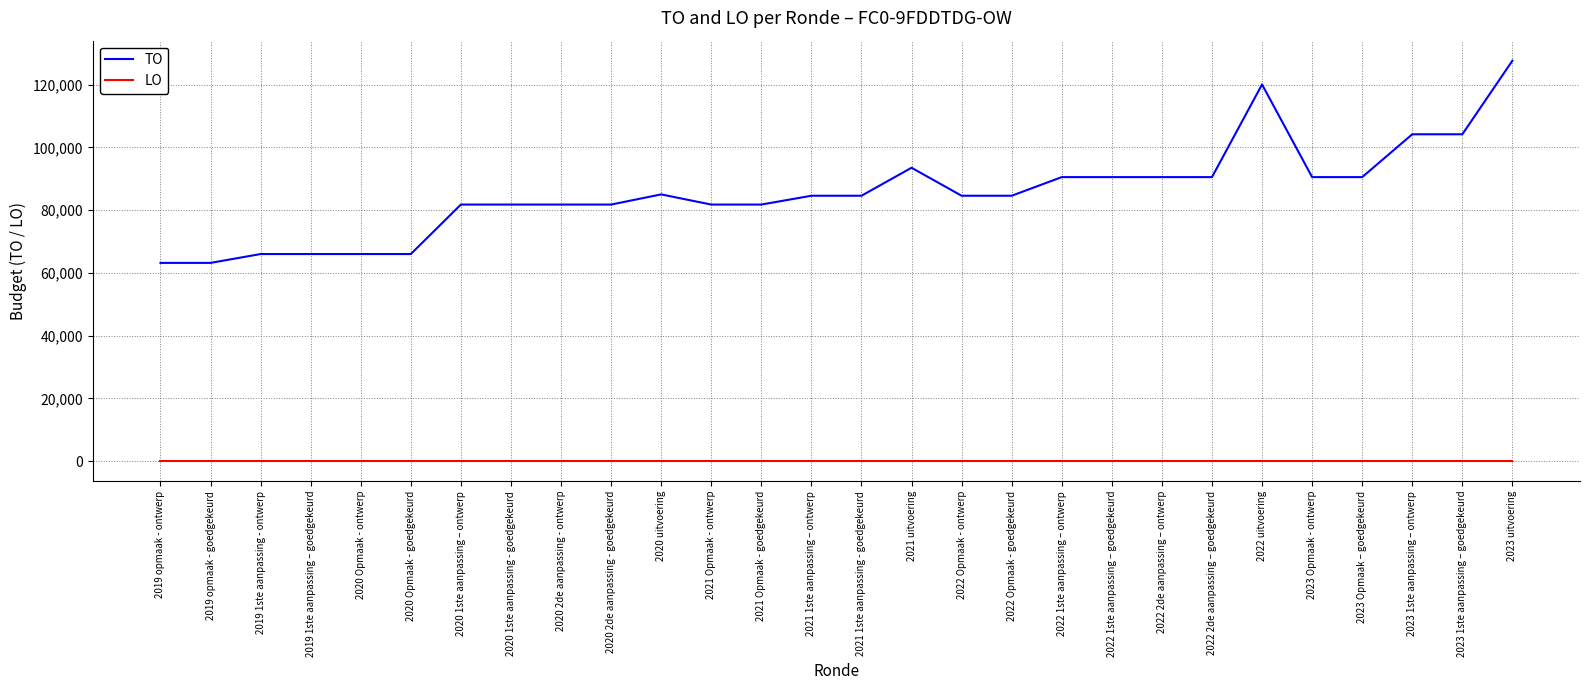

What is the sum of all TO values?

2396486